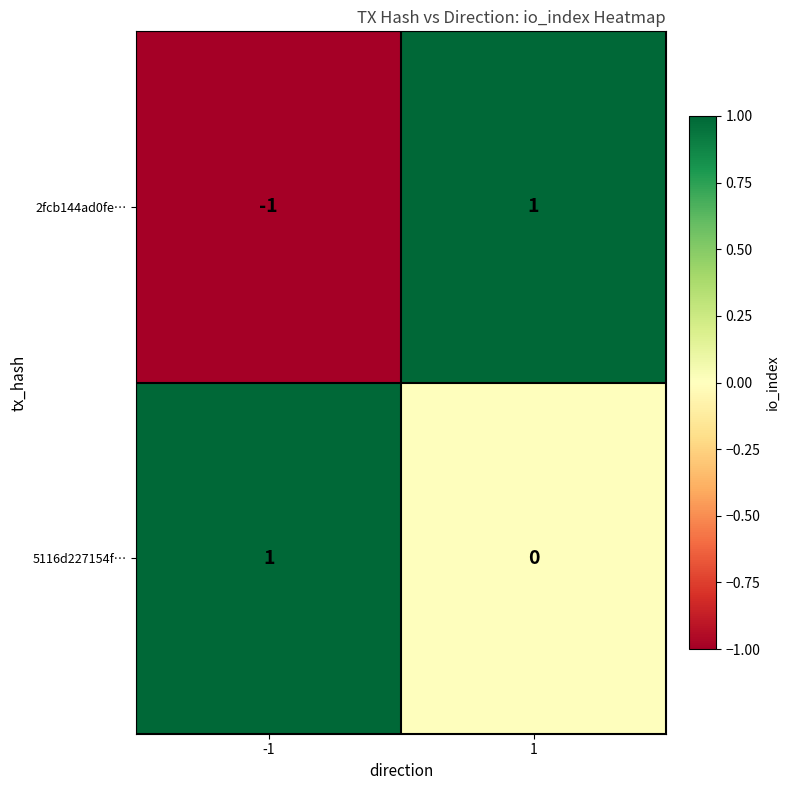

List the series in order of their overall mean, highest first.

5116d227154f…, 2fcb144ad0fe…